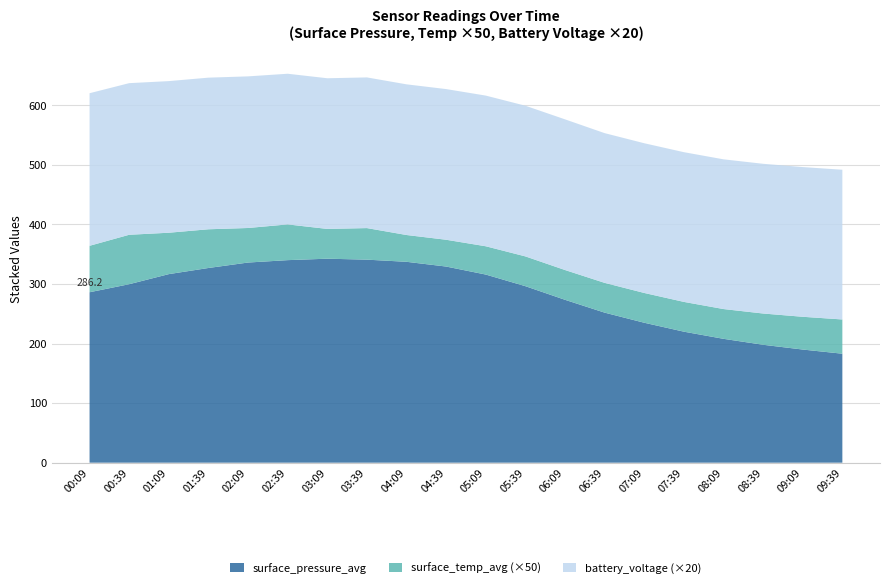

Reading left to right, extract all data points from this chart.

surface_pressure_avg: 286.2	299.7	316.6	326.9	336.1	340.1	342.5	340.9	337.3	329.4	315.9	296.4	273.5	252.0	235.0	220.0	208.0	198.0	190.0	183.0
surface_temp_avg: 1.6	1.7	1.4	1.3	1.2	1.2	1.0	1.1	0.9	0.9	0.9	1.0	1.0	1.0	1.0	1.0	1.0	1.1	1.1	1.1
battery_voltage: 12.8	12.7	12.7	12.7	12.7	12.7	12.7	12.7	12.7	12.7	12.7	12.7	12.7	12.6	12.6	12.6	12.6	12.6	12.6	12.6